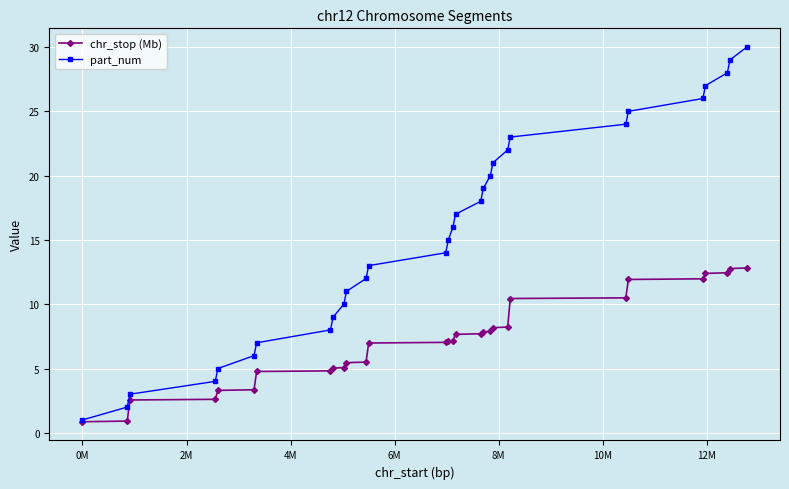

What is the value of the part_num point at the 20th from the left?

20.0